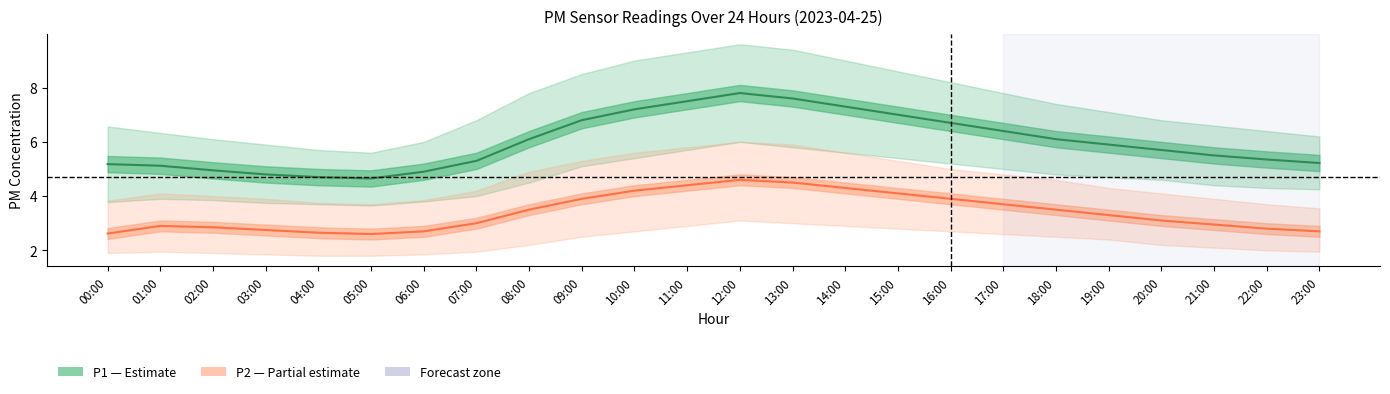

What position from the left is 23:00?

24